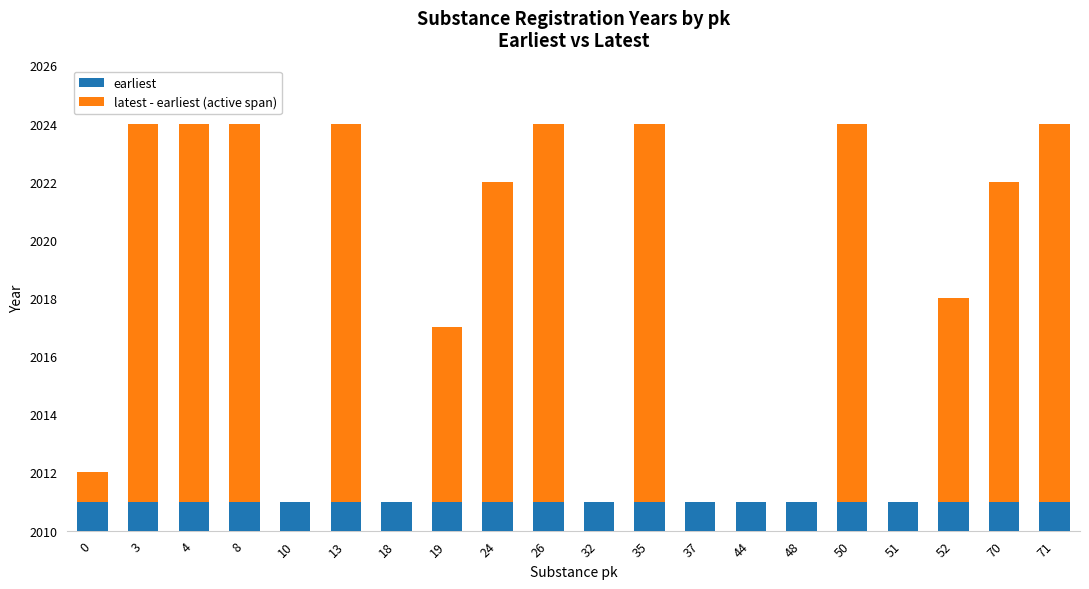

The earliest series shows 1 at 44. True or false?

True